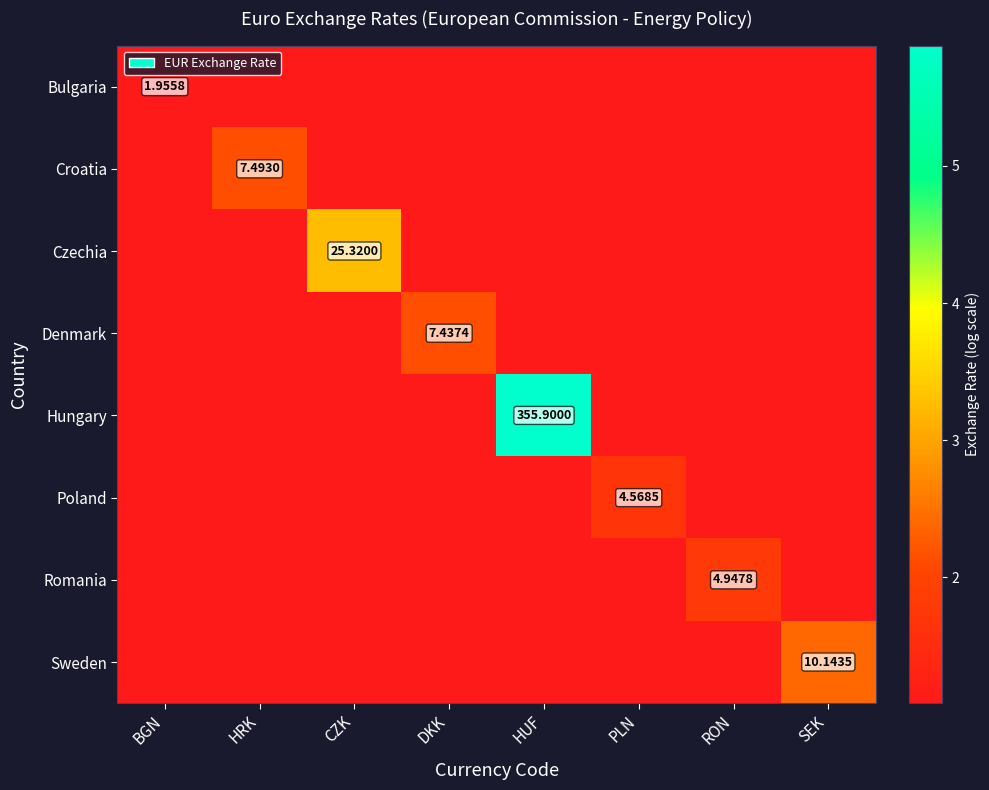

What is the total value across all series at DKK?

9.7